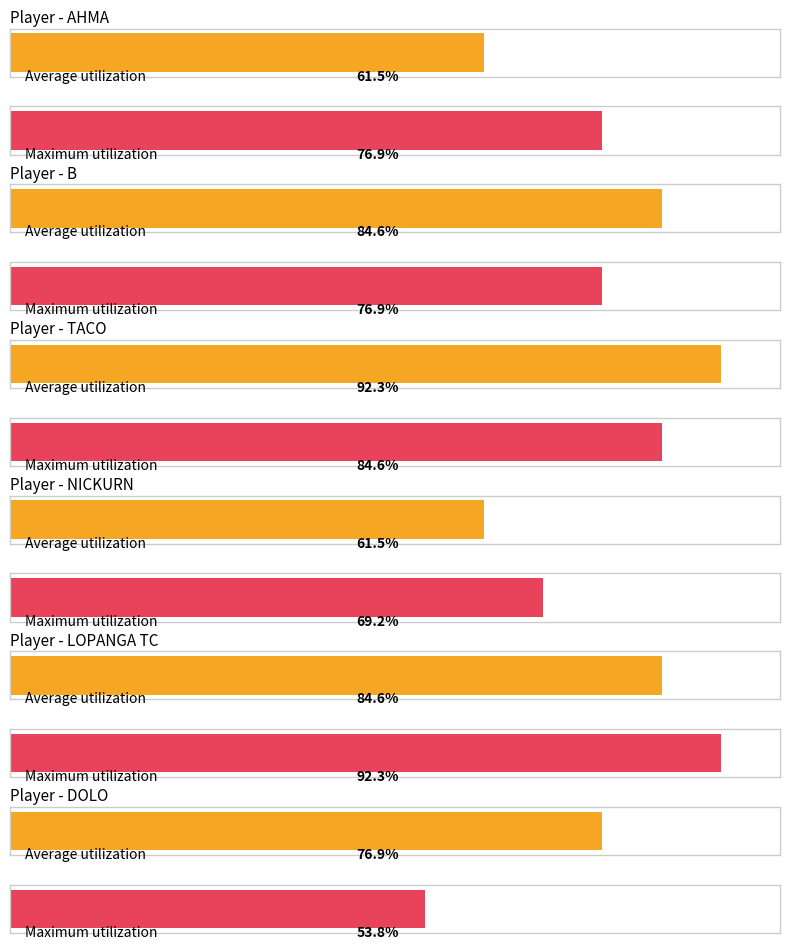

Which series has the largest range (max minus min)?

Maximum utilization